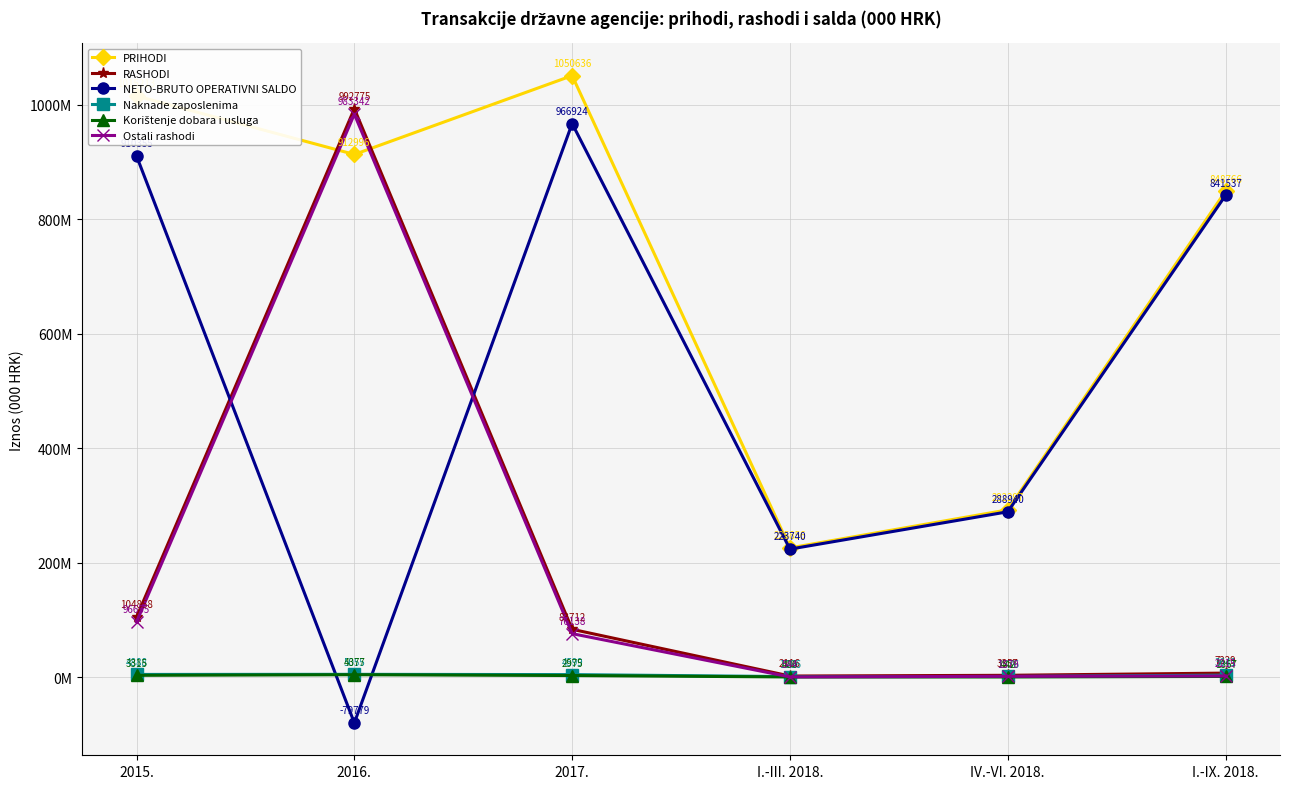

How many distinct data groups are displayed?

6